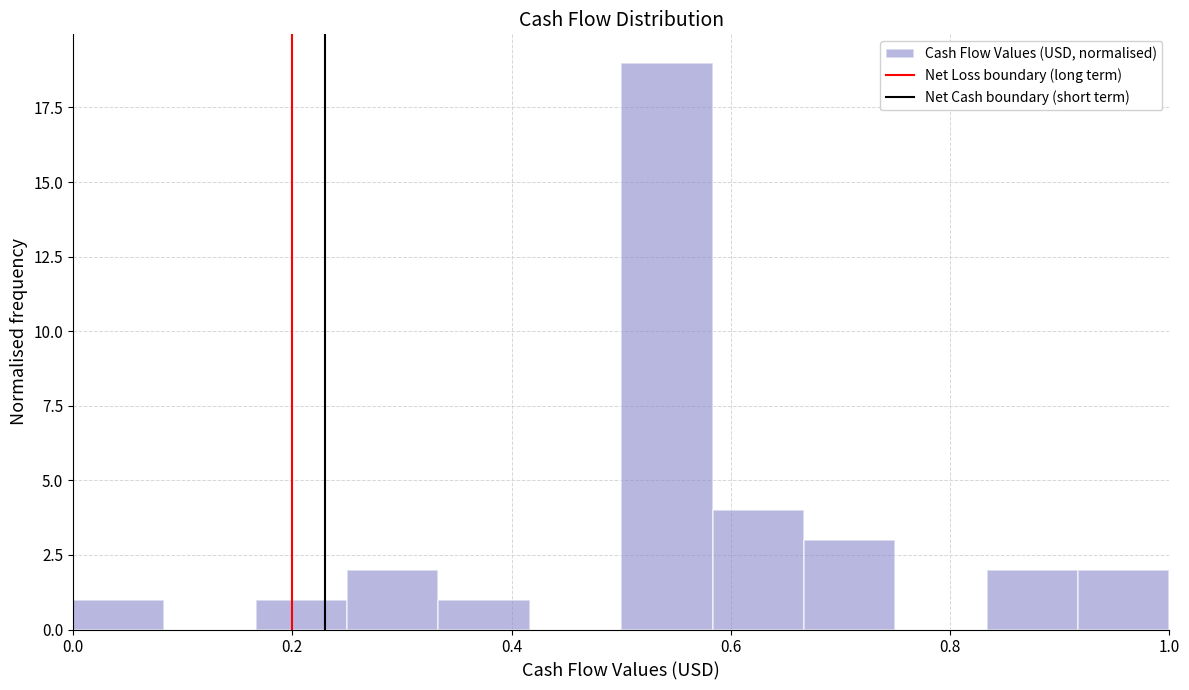

Reading left to right, transcribe this chart: for each bar, give the range it covers on the x-axis and its height. Neither the bar edges nor the heights are printed on the chart, so give them approximately, as read against the axes.

0.00 to 0.08: 1
0.08 to 0.16: 0
0.16 to 0.26: 1
0.26 to 0.34: 2
0.34 to 0.42: 1
0.42 to 0.50: 0
0.50 to 0.58: 19
0.58 to 0.66: 4
0.66 to 0.76: 3
0.76 to 0.84: 0
0.84 to 0.92: 2
0.92 to 1.00: 2